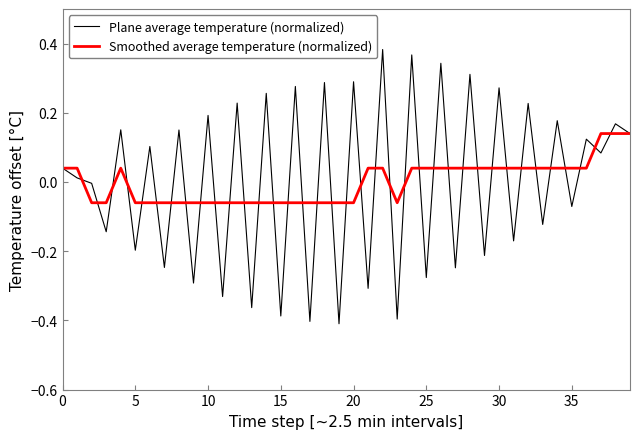

Which series has the widest spread of values?

Plane average temperature (normalized)